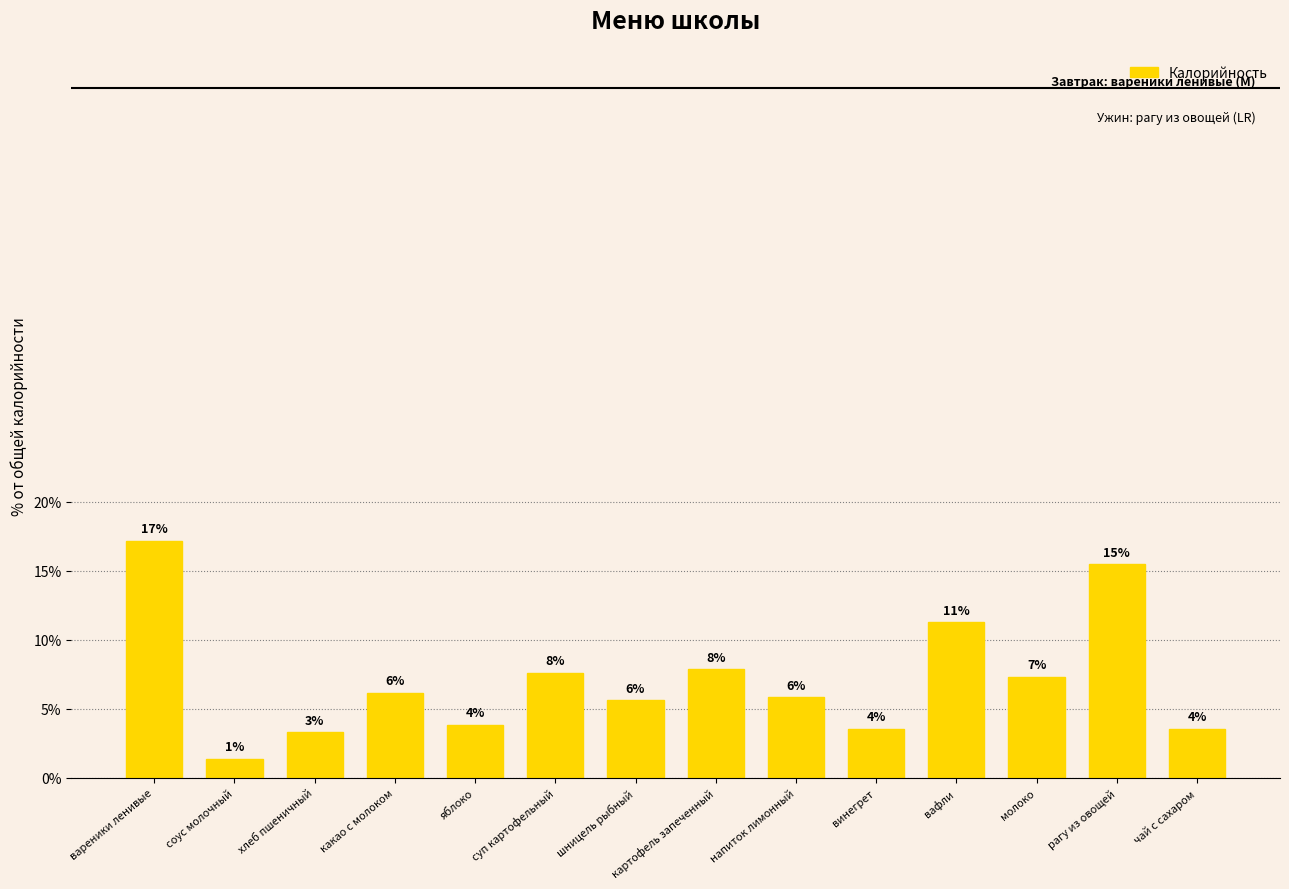

How many bars are there in total?

14